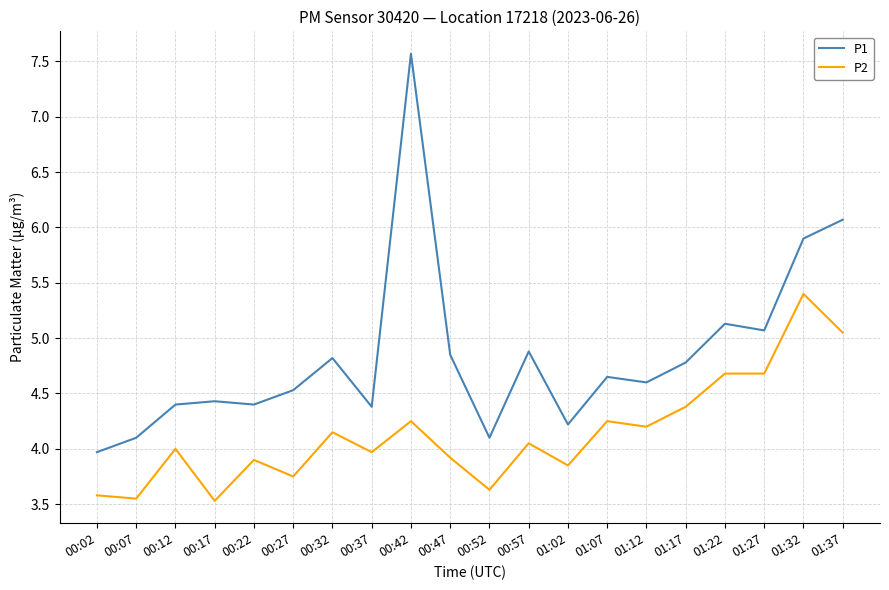

At which category is the sum across all series the highest?

00:42